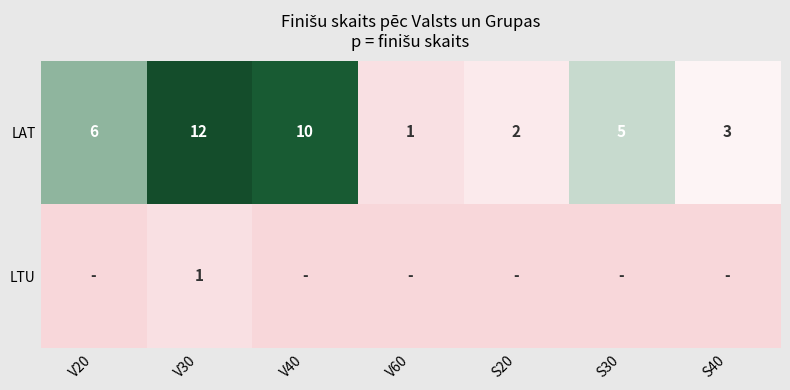

What is the highest value of the LAT series?

12